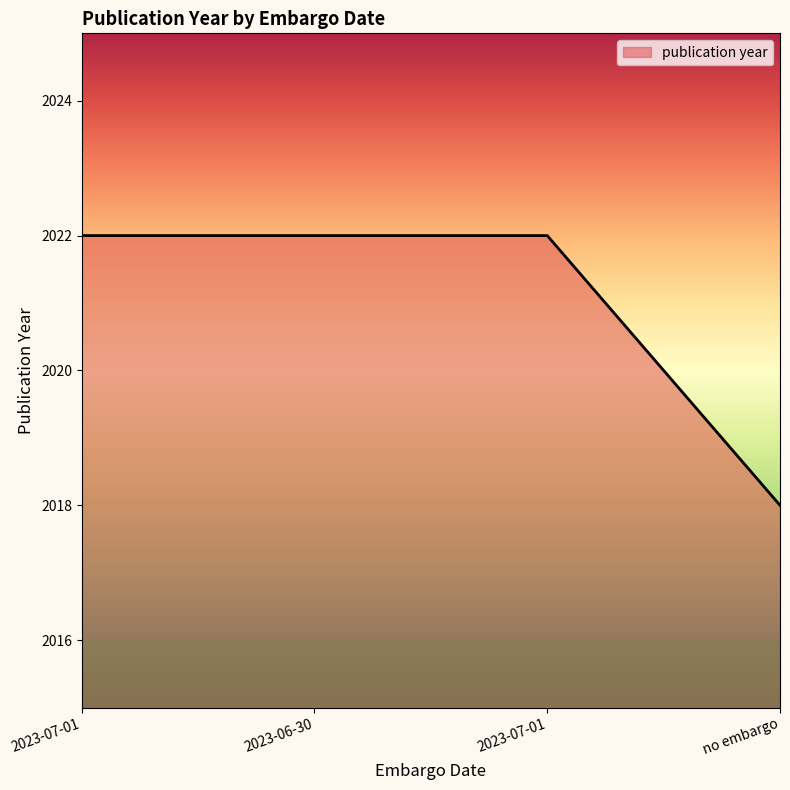

Count the number of data series in this chart.

1